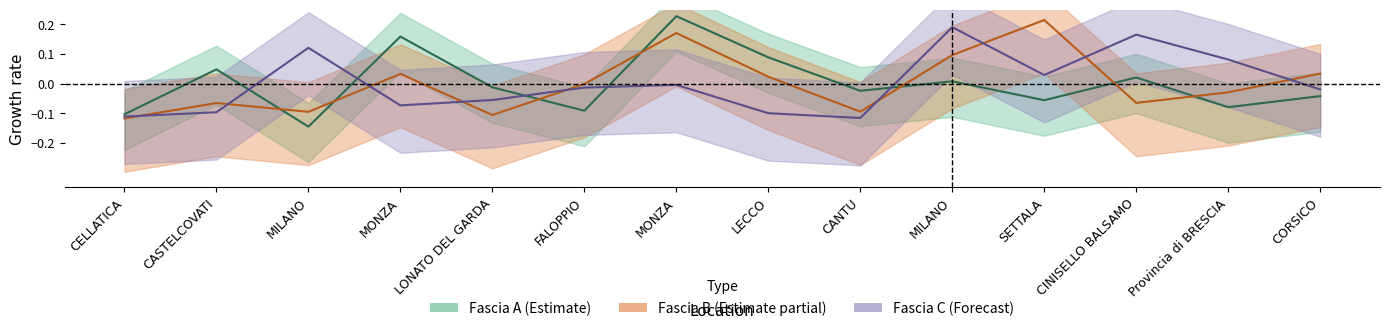

At which label does Fascia B first exceed 0?

MONZA